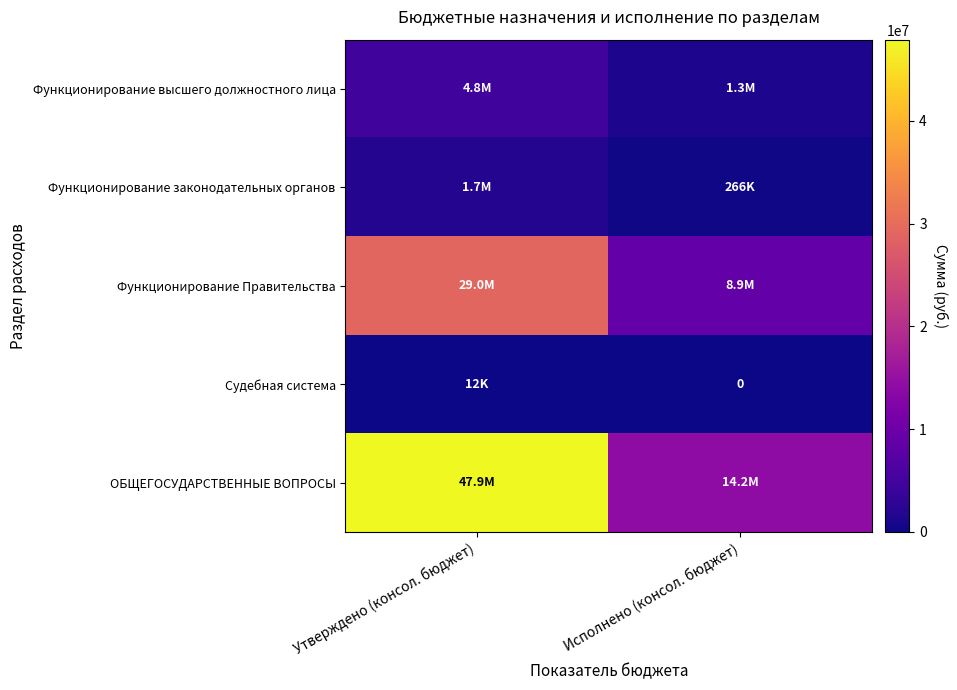

Which label corresponds to the largest value in the chart?

Утверждено (консол. бюджет)